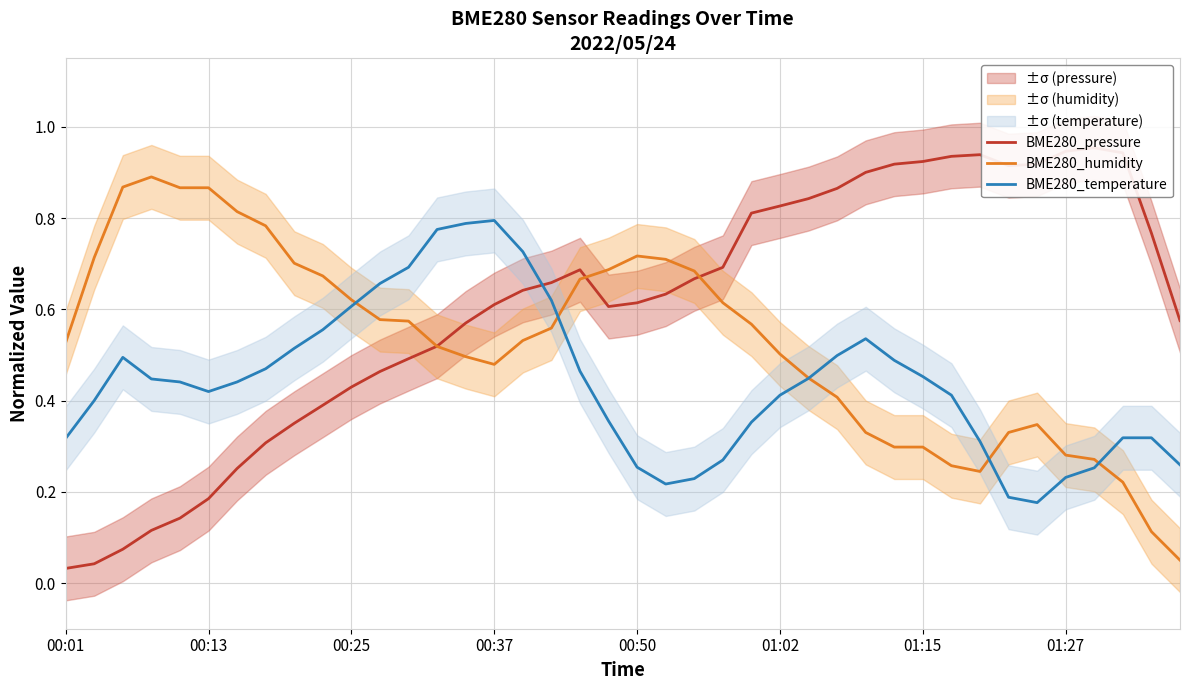

Is it true that BME280_humidity equals 0.2 at 00:25?

False